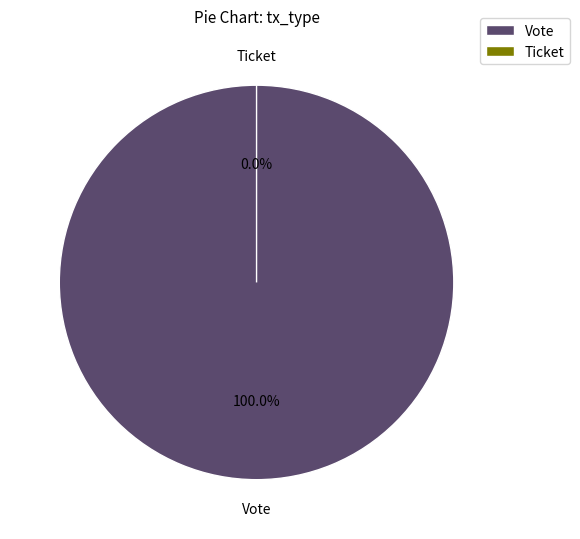

Is Vote the majority of the pie?

Yes